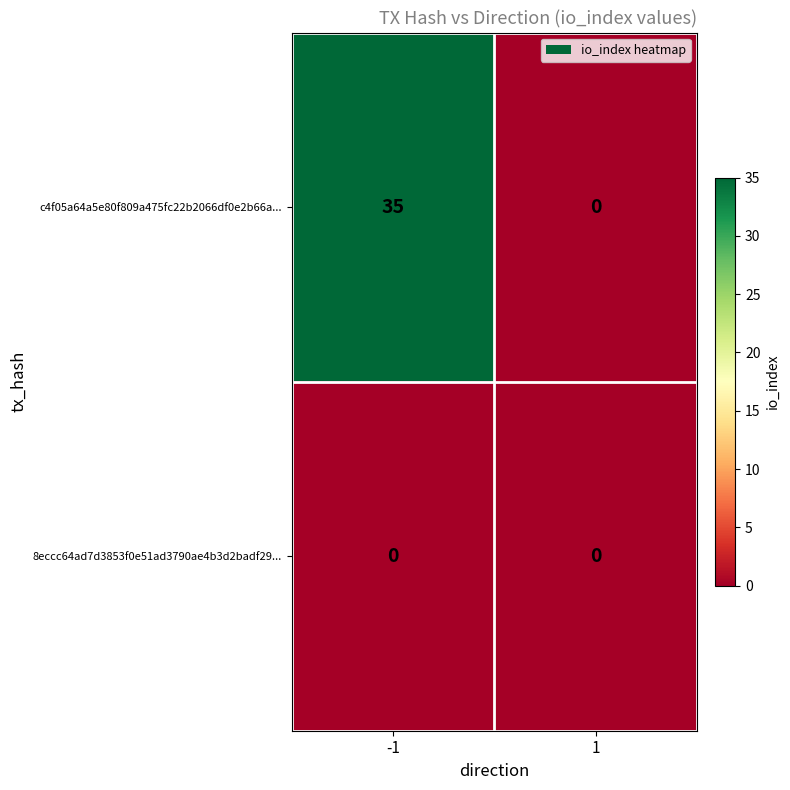

Reading right to left, transcribe all the data shown in this chart.

c4f05a64a5e80f809a475fc22b2066df0e2b66a...: 0	35
8eccc64ad7d3853f0e51ad3790ae4b3d2badf29...: 0	0